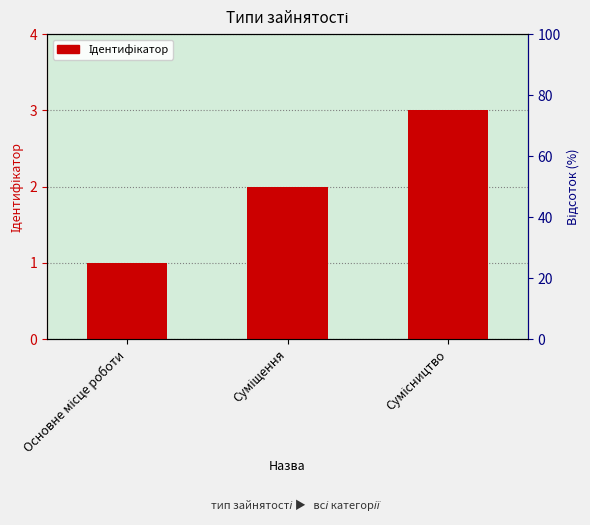

Are the bars horizontal?

No